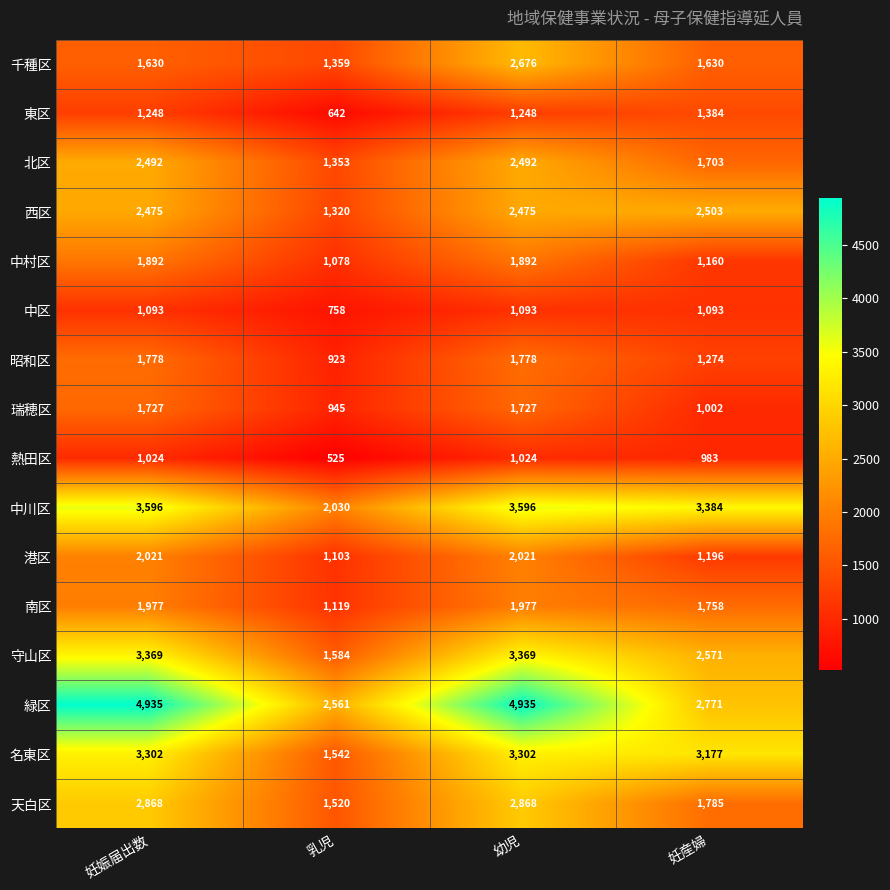

What is the spread (max minus min) of values at 乳児?

2036